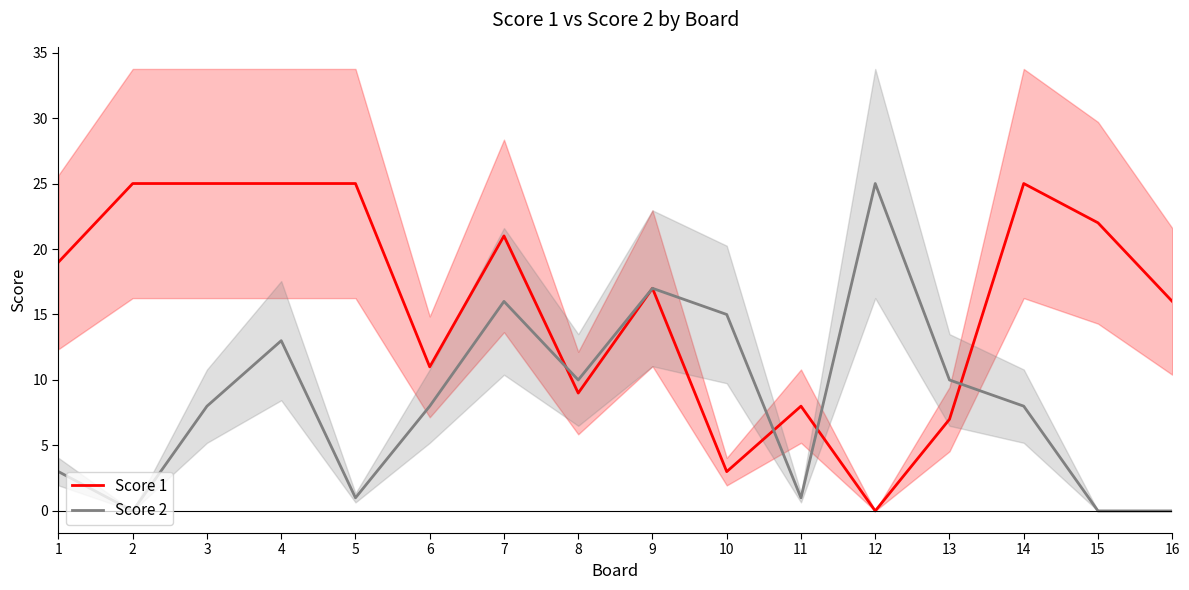

Which series has the widest spread of values?

Score 1